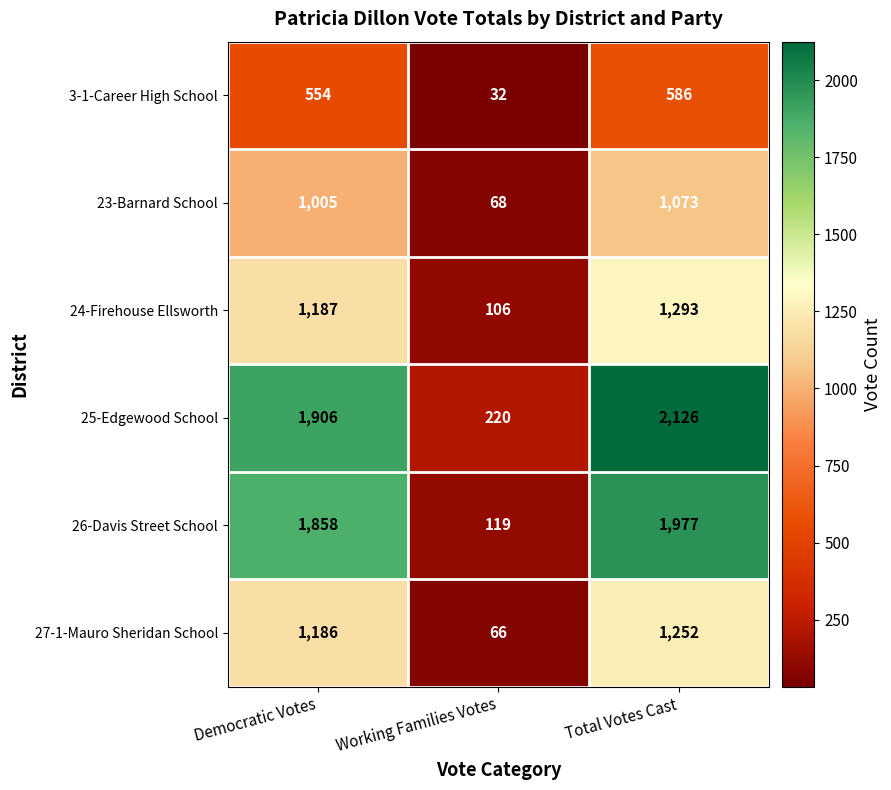

The 26-Davis Street School series shows 1977 at Total Votes Cast. True or false?

True